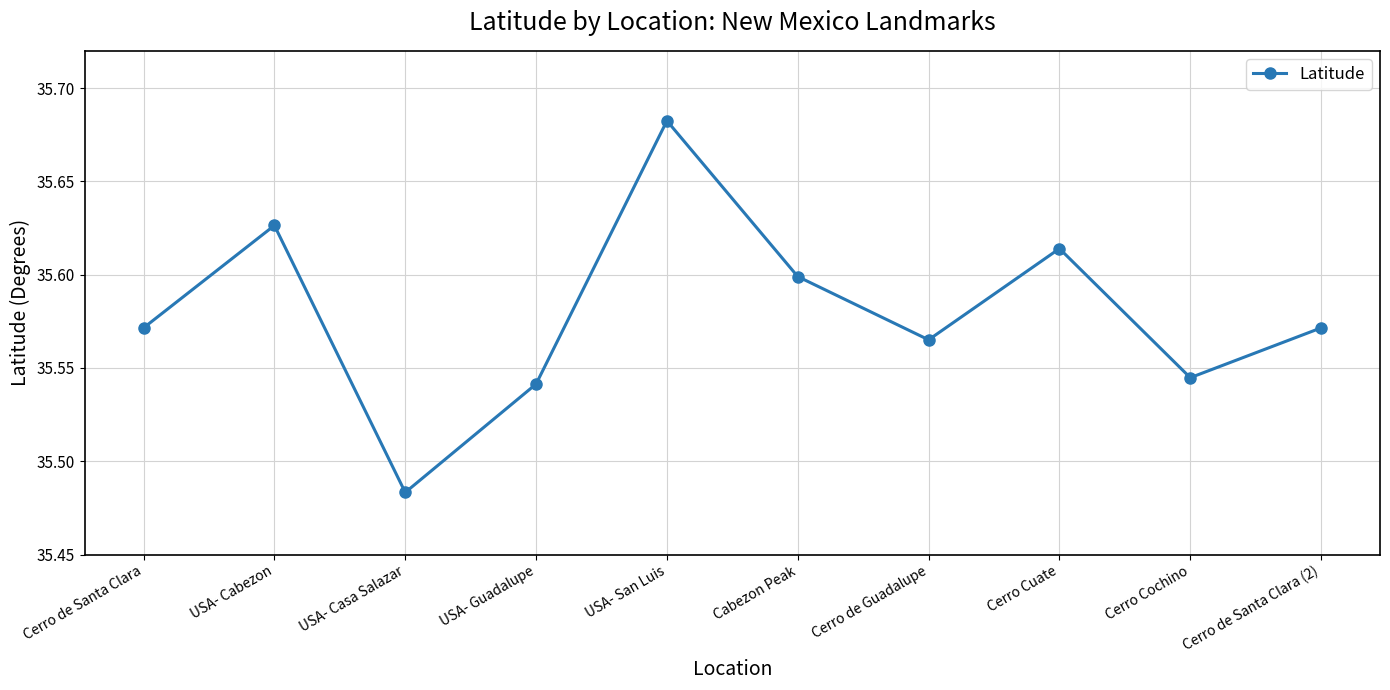

True or false: the data shows 59.1 at USA- San Luis.

False